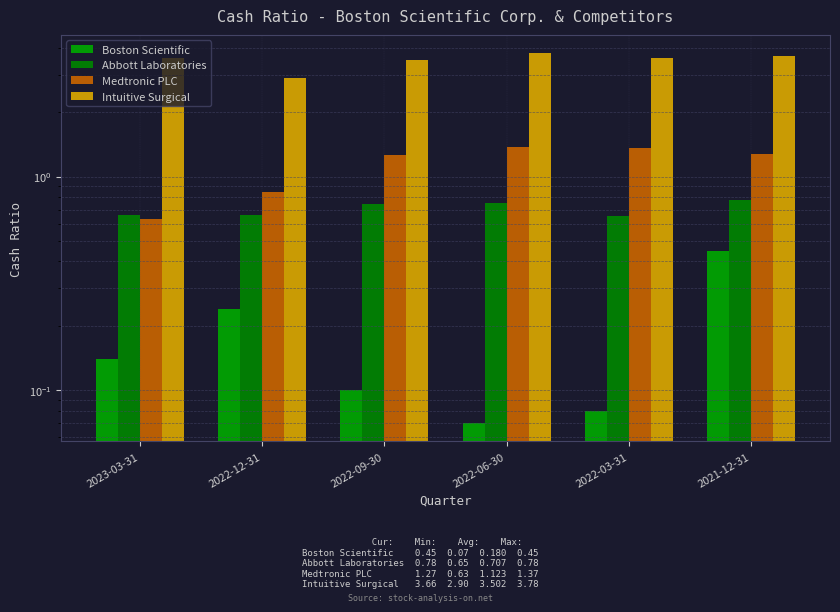

Which series has the widest spread of values?

Intuitive Surgical